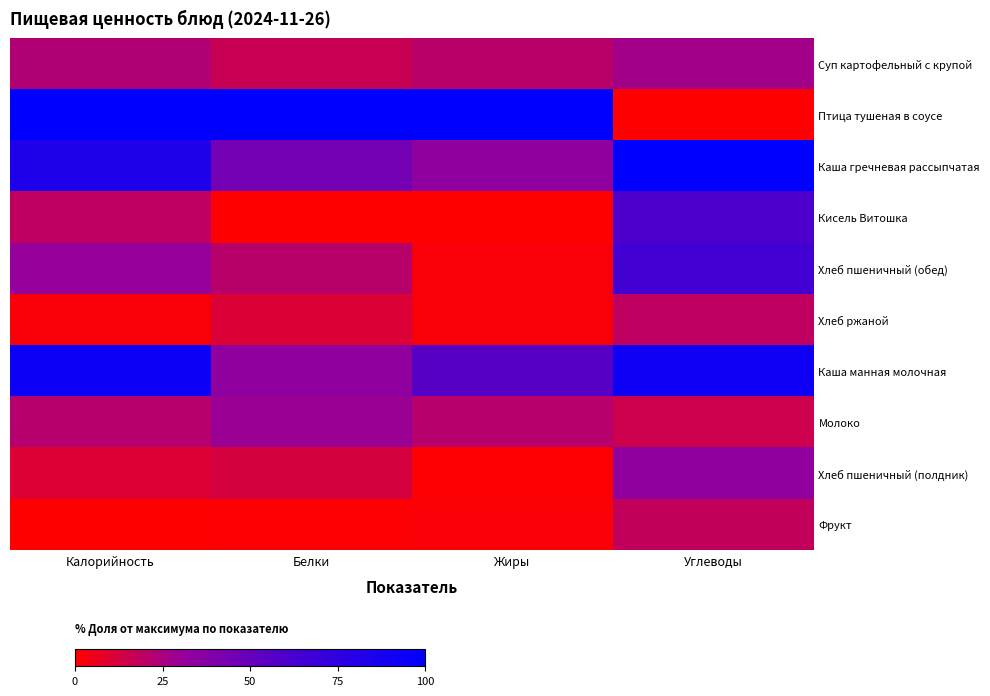

Which series has the widest spread of values?

Птица тушеная в соусе